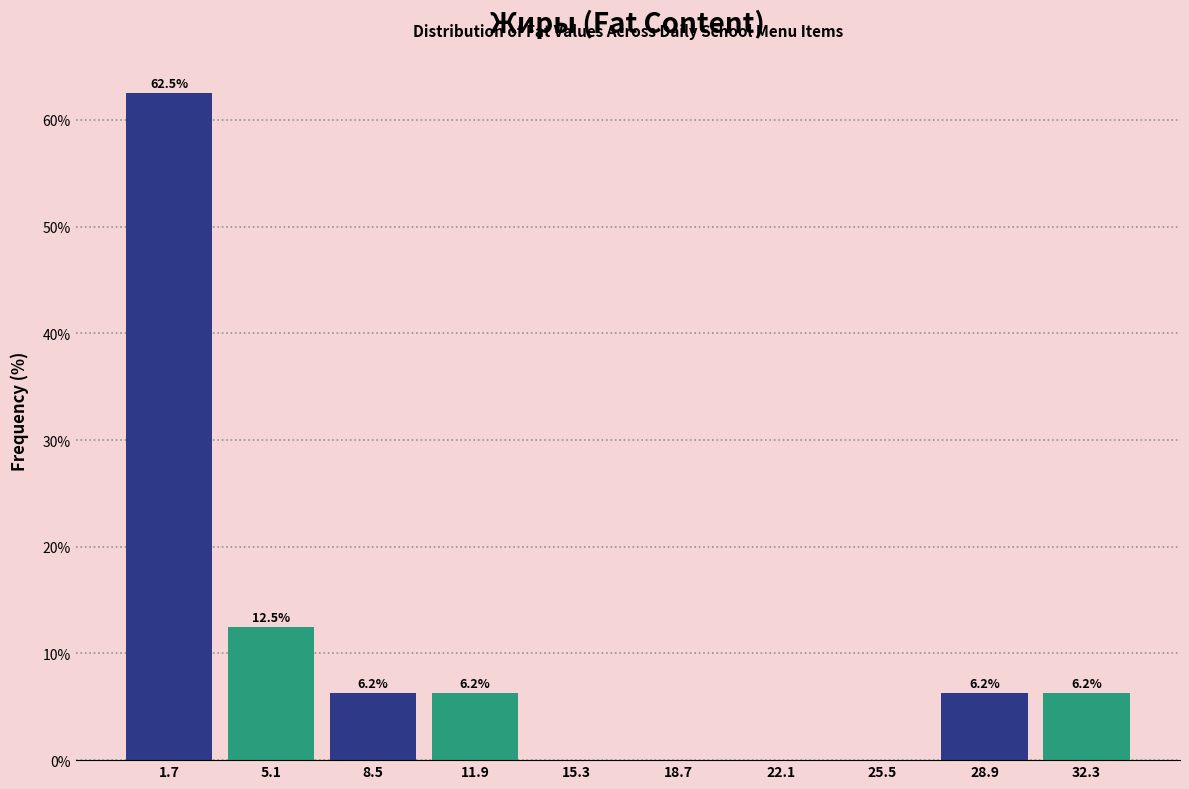

Which range on the x-axis has the tallest bar?

0.0 to 3.4